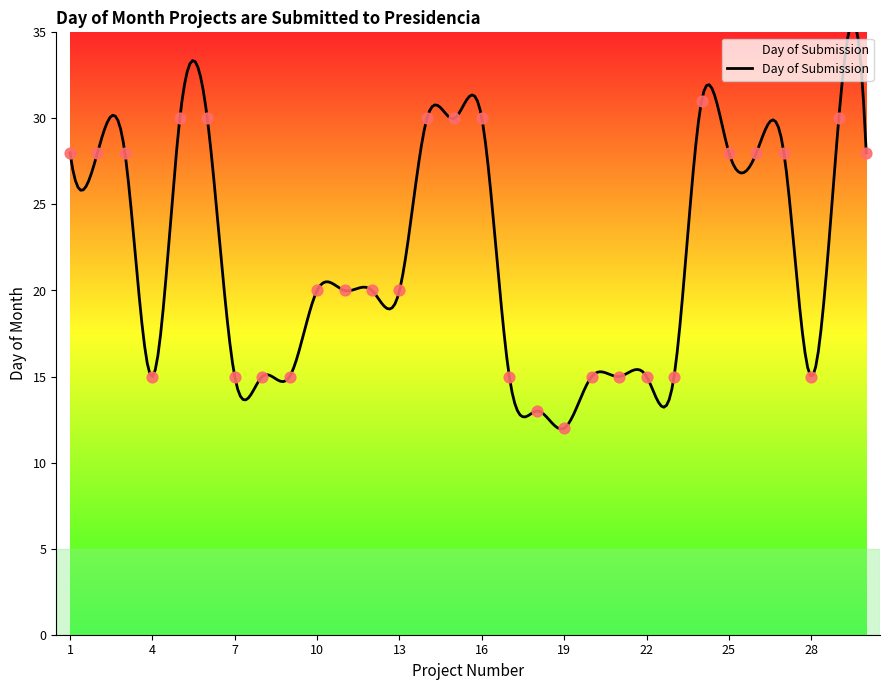

What is the change in value from 6 to 17?

-15